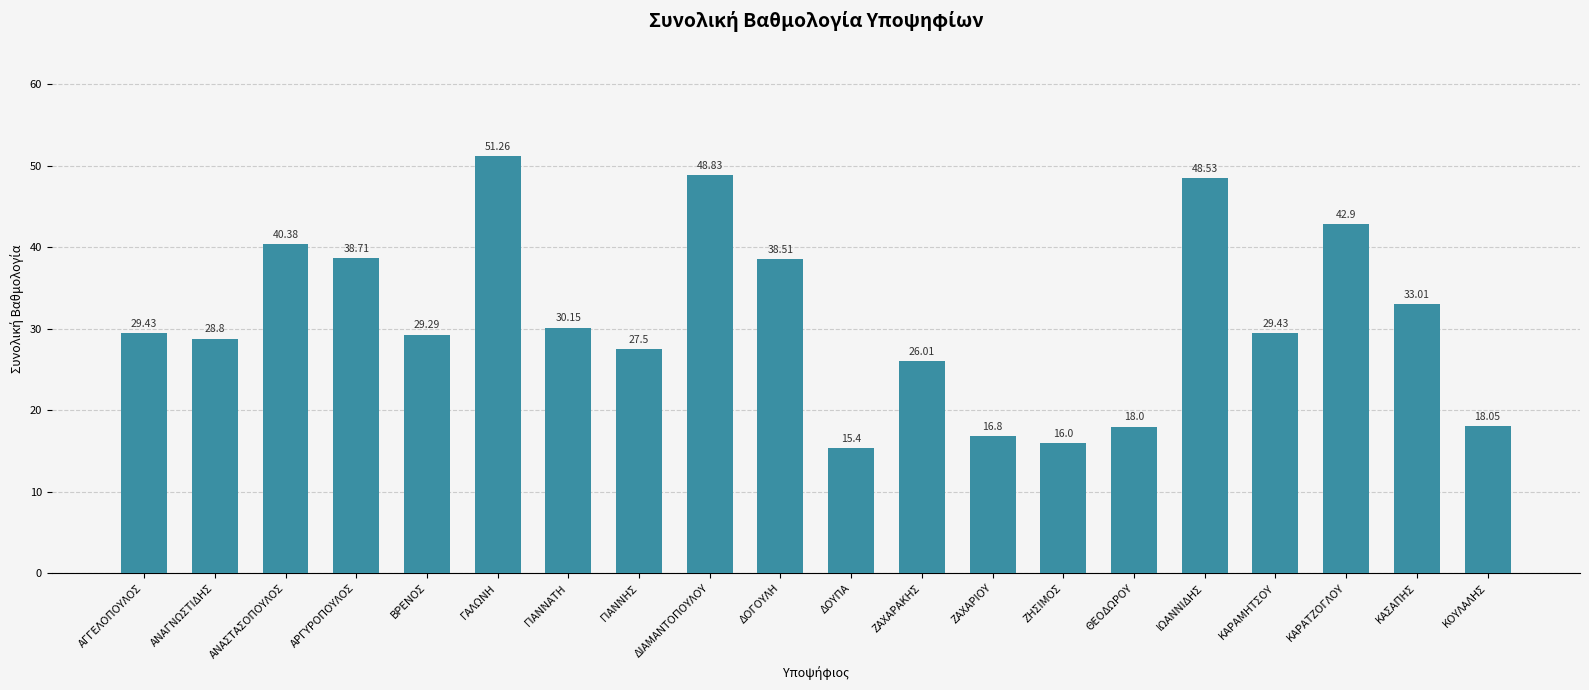

The value at ΔΟΥΠΑ is 20.1. True or false?

False